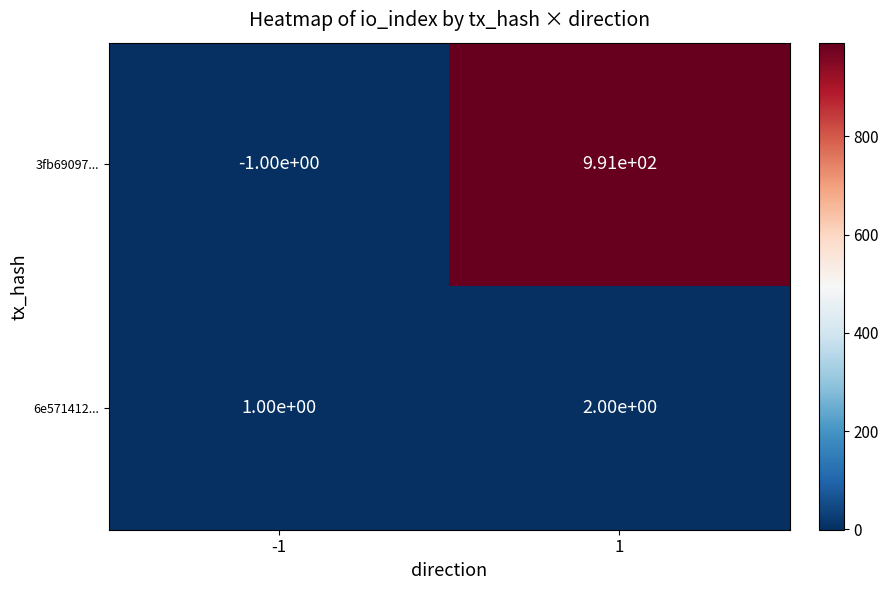

Which series changed the most between -1 and 1?

3fb69097...